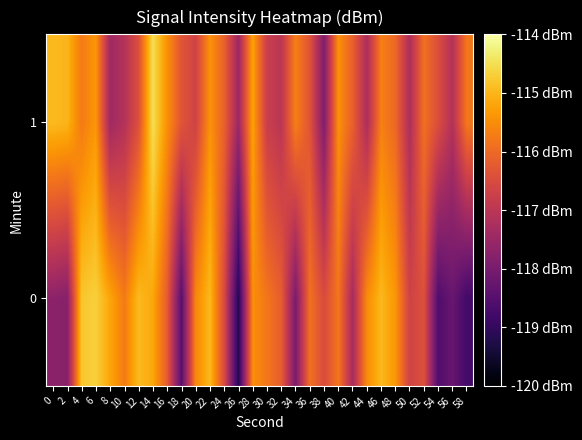

Between 2 and 8, which is larger?

8